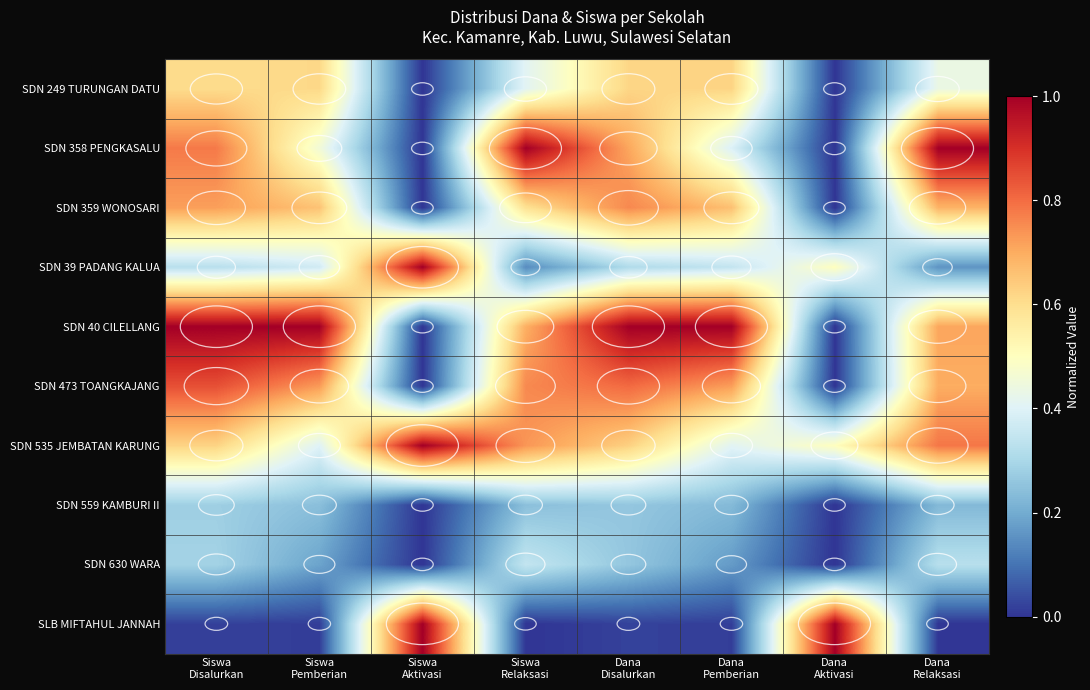

How many categories are shown in the chart?

8